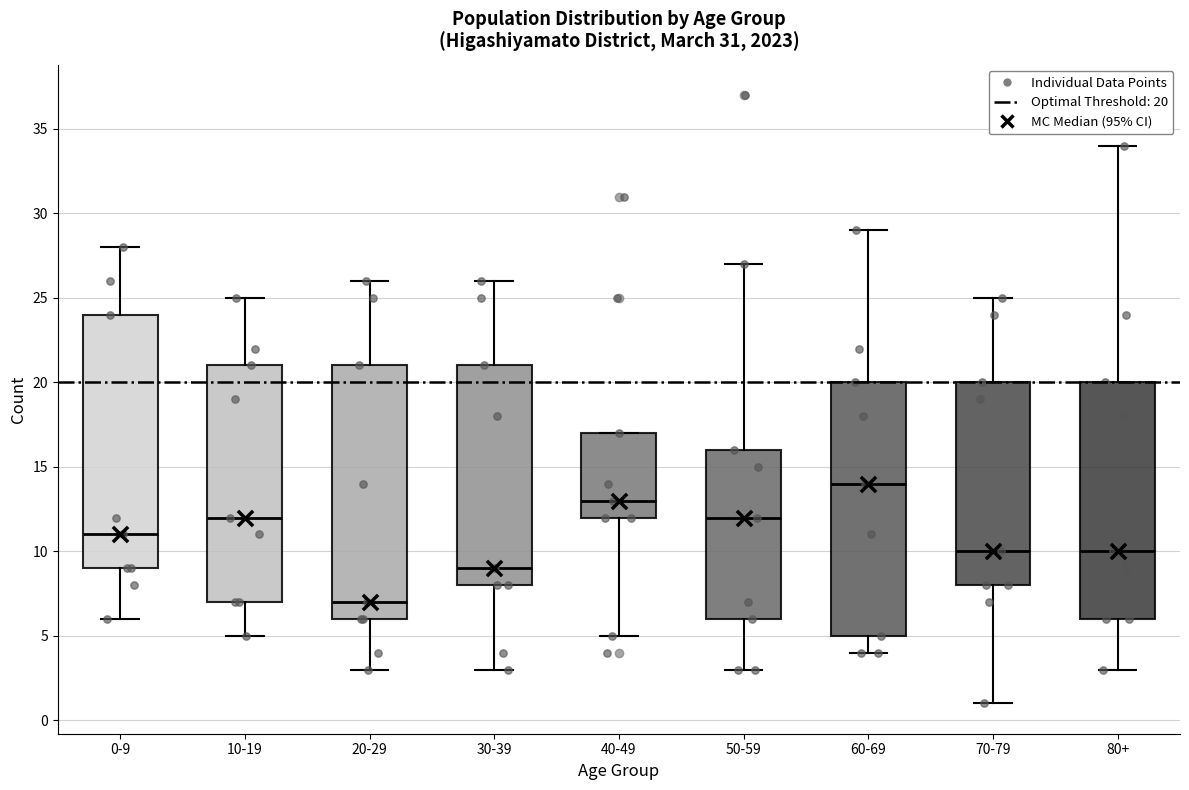

Reading left to right, transcribe this box plot: for each box, give where its median line is, the range the box spans, and where its two whiskers end, as read against the y-axis. The values are not printed on the chart, so give them approximately, as read against the axis.

0-9: median 11, box 9 to 24, whiskers 6 to 28
10-19: median 12, box 7 to 21, whiskers 5 to 25
20-29: median 7, box 6 to 21, whiskers 3 to 26
30-39: median 9, box 8 to 21, whiskers 3 to 26
40-49: median 13, box 12 to 17, whiskers 5 to 17
50-59: median 12, box 6 to 16, whiskers 3 to 27
60-69: median 14, box 5 to 20, whiskers 4 to 29
70-79: median 10, box 8 to 20, whiskers 1 to 25
80+: median 10, box 6 to 20, whiskers 3 to 34